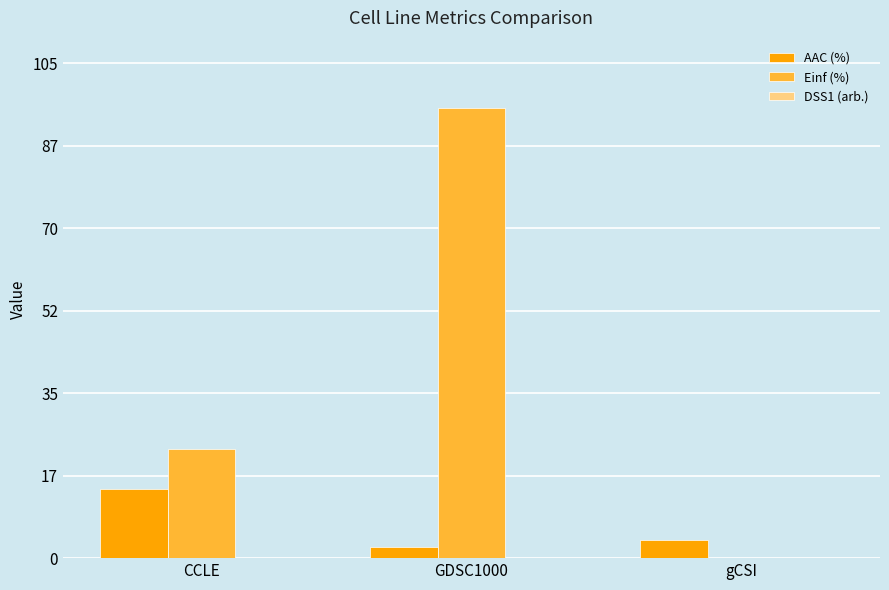

Which series changed the most between CCLE and gCSI?

Einf (%)